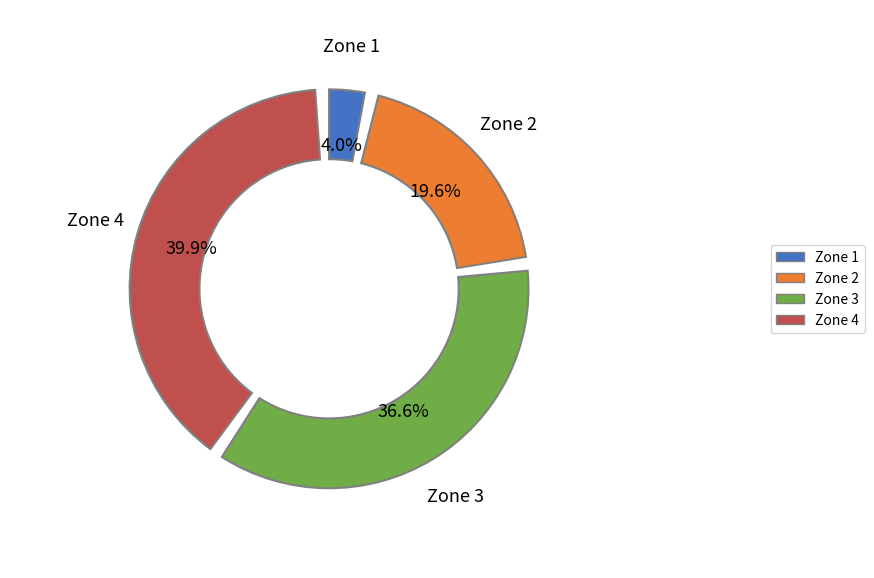

What percentage is NOT represented by 1?

96.0%